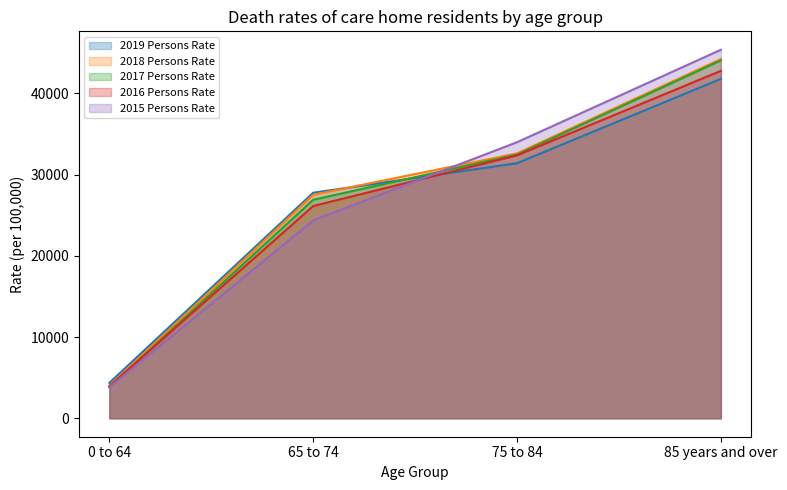

Rank the categories by 2017 Persons Rate value from highest to lowest.

85 years and over, 75 to 84, 65 to 74, 0 to 64